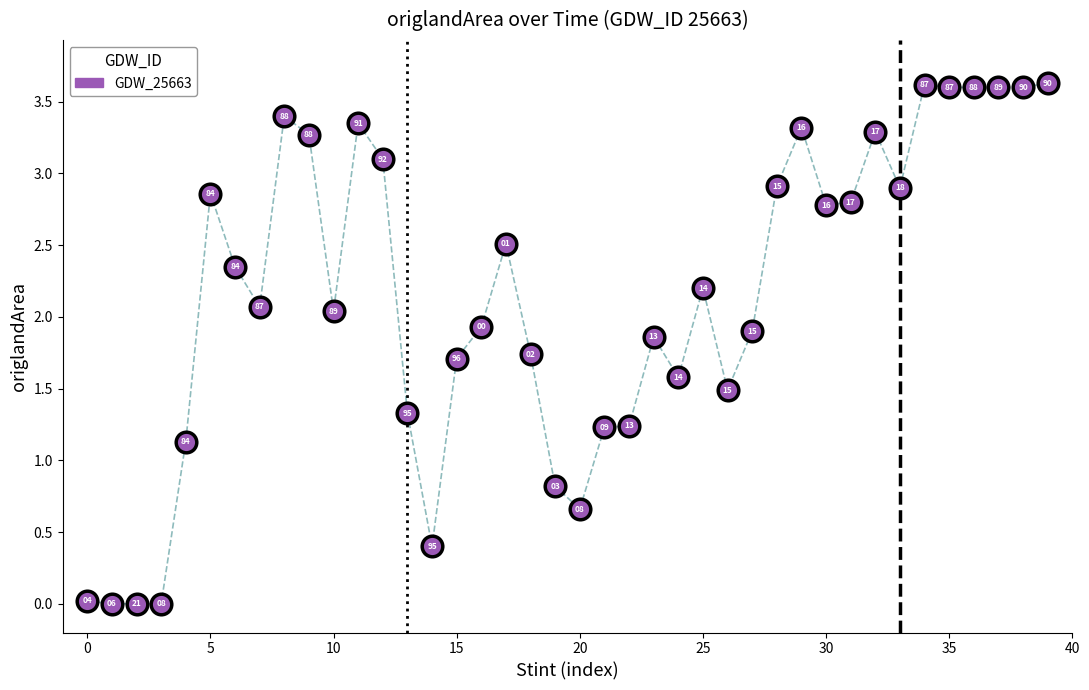

What Y value in the scatter plot is closest to 1?

1.1